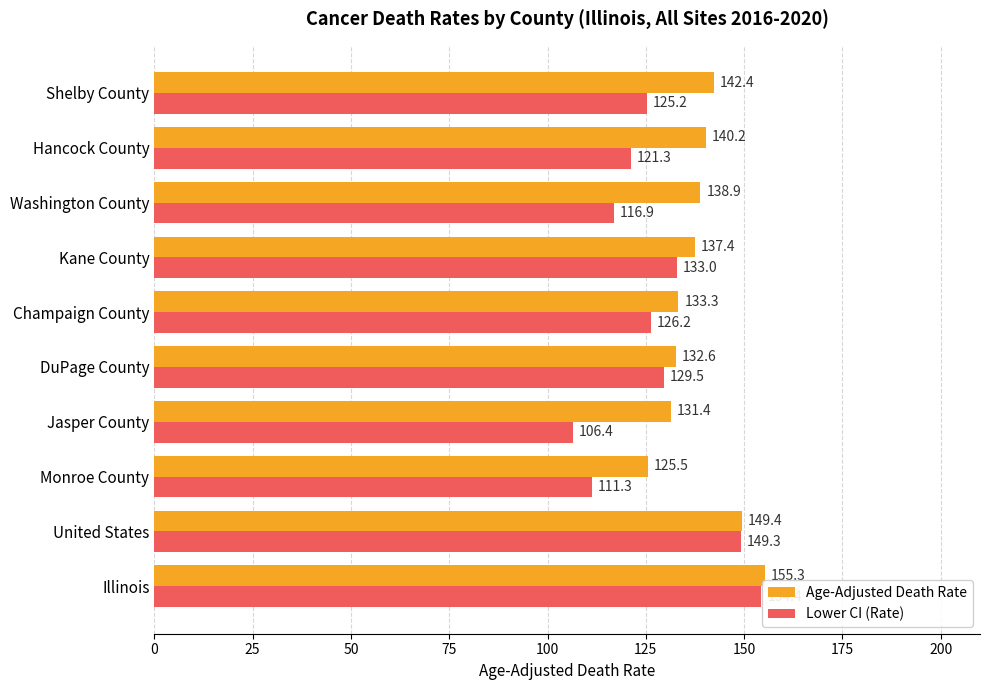

What is the total value across all series at United States?

298.7